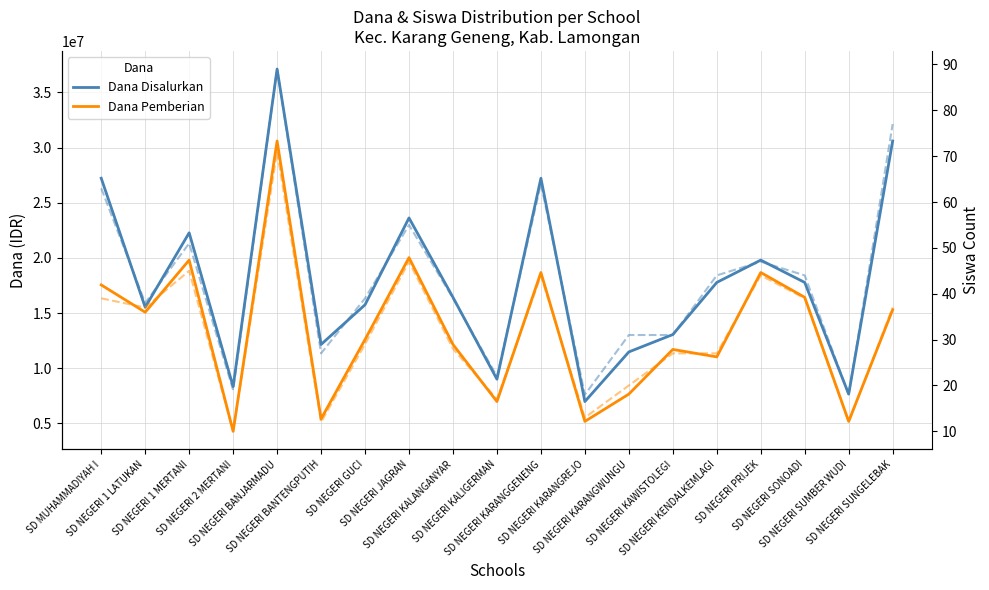

How many interior local valleys does the Dana Pemberian series have?

7